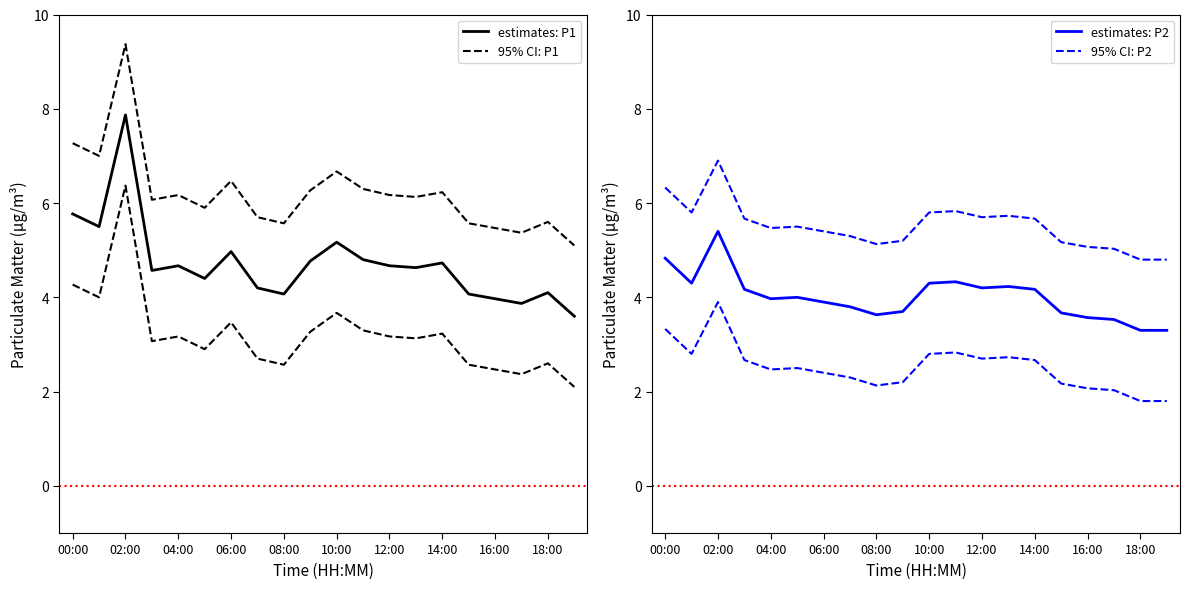

What are all the series names shown in the legend?

estimates: P1, 95% CI: P1, estimates: P2, 95% CI: P2